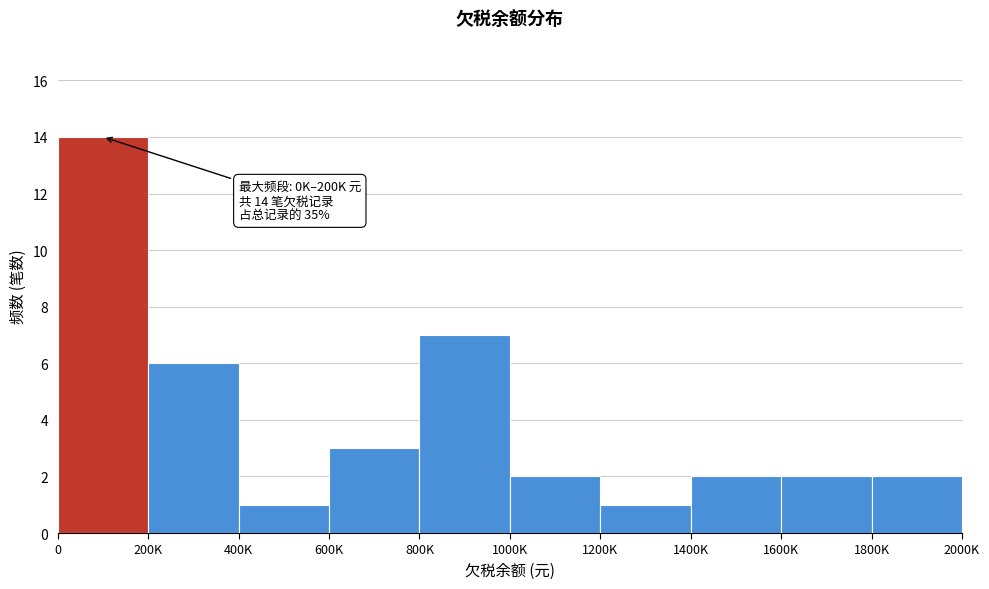

Reading left to right, extract all data points from this chart.

0=14	200K=6	400K=1	600K=3	800K=7	1000K=2	1200K=1	1400K=2	1600K=2	1800K=2